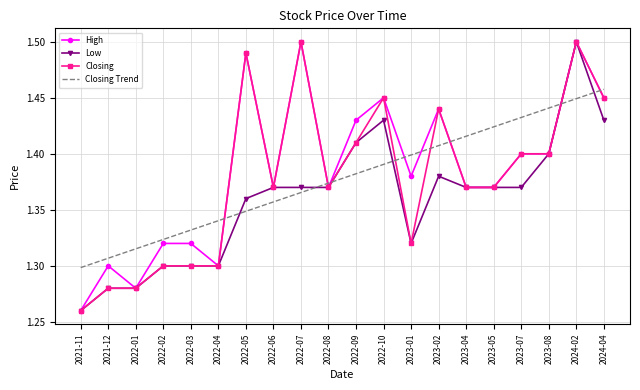

At which category is the sum across all series the highest?

2024-02